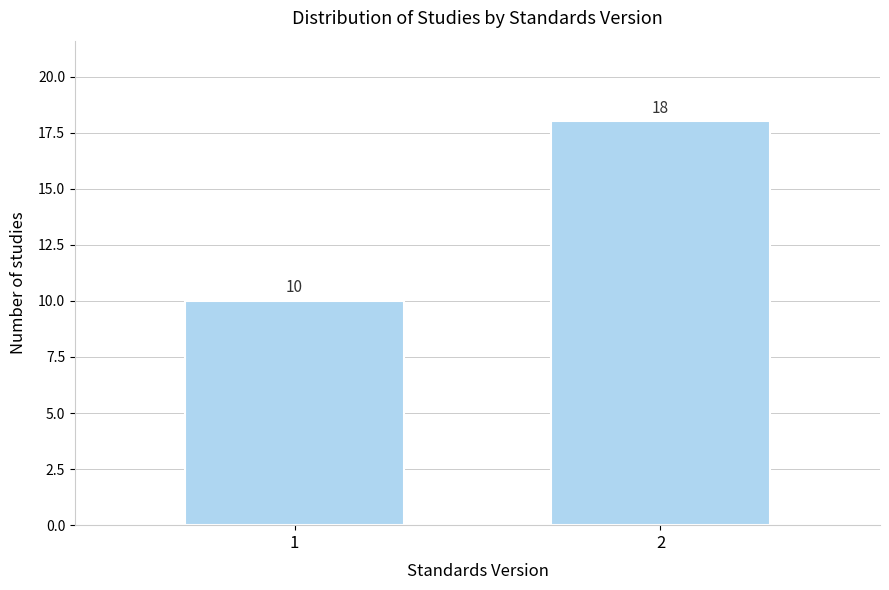

Reading left to right, extract all data points from this chart.

10	18